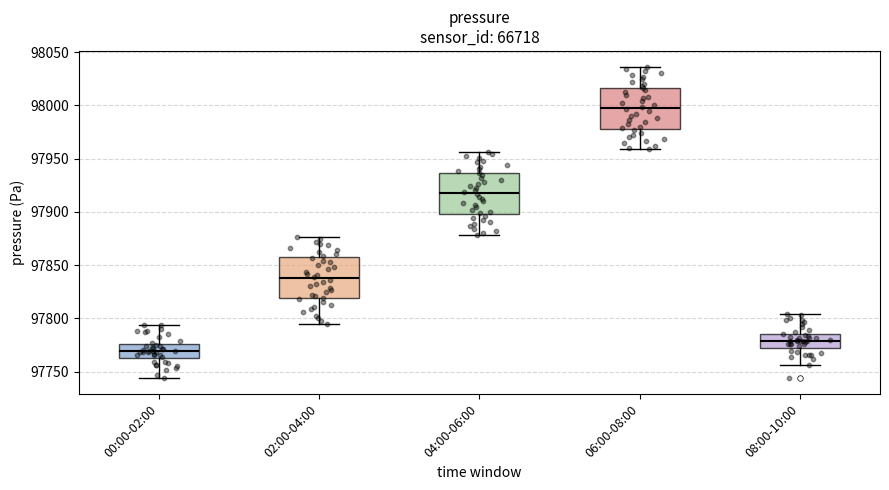

Where is the lower edge of the box for 08:00-10:00 on the y-axis? The values are not printed on the chart, so give them approximately, as read against the axis.

97775